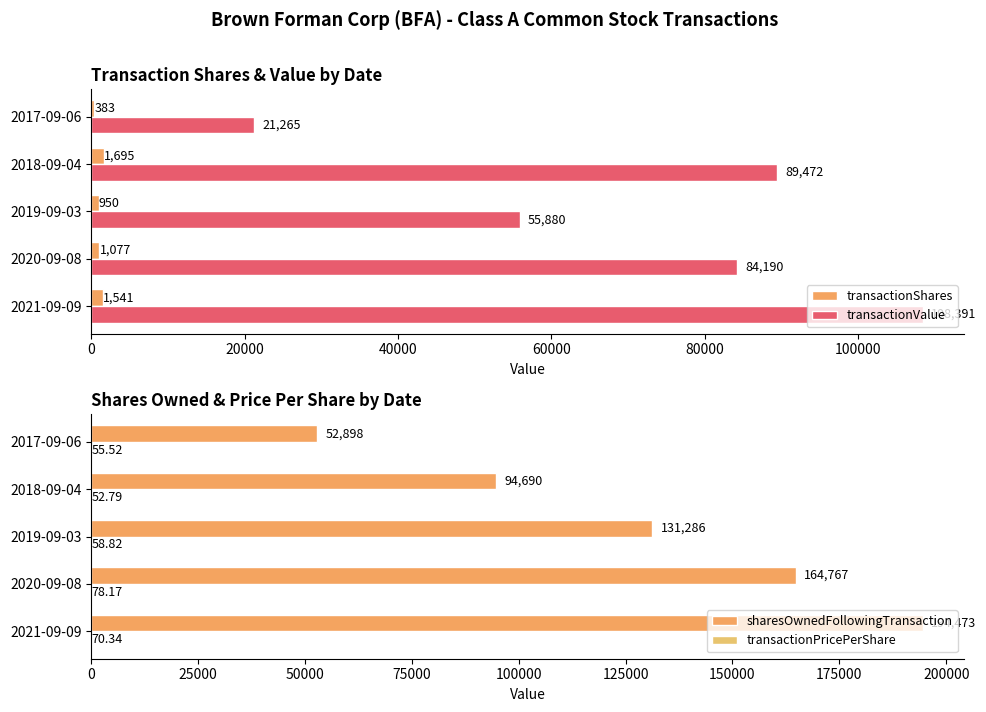

True or false: transactionValue has a value of 12802 at 2019-09-03.

False